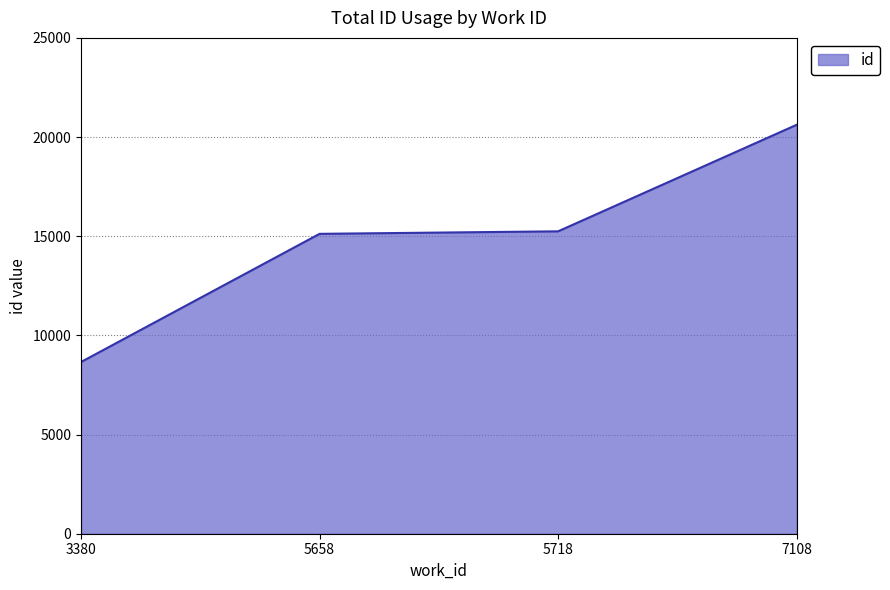

Read the value at 5658.

15120